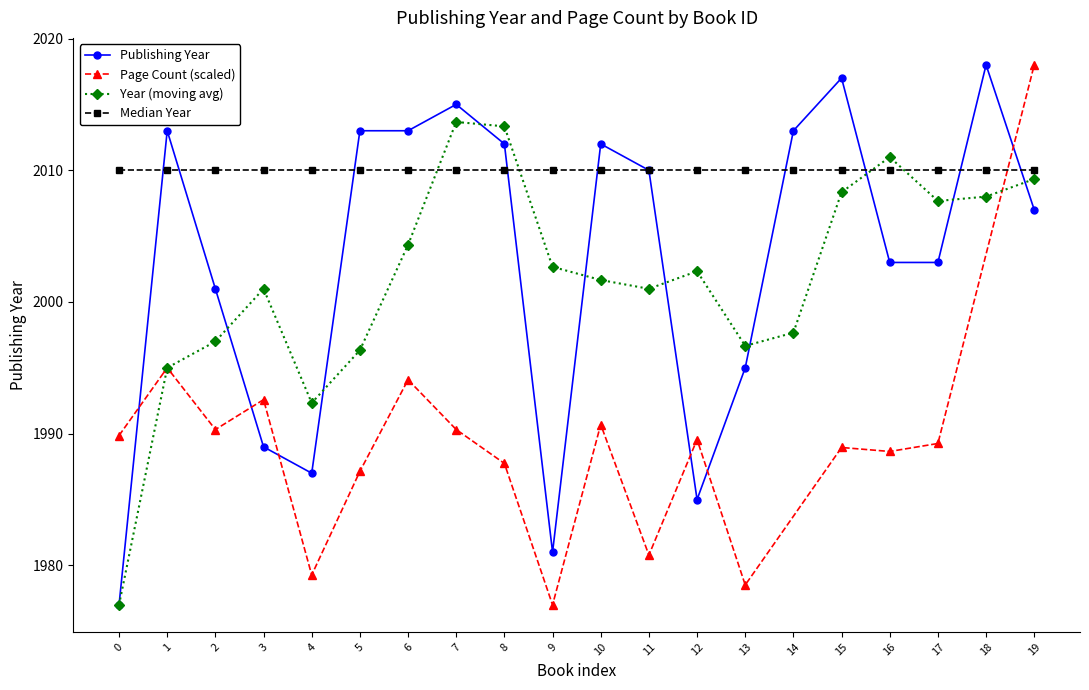

What is the value of the Publishing Year point at the 20th from the left?

2007.0